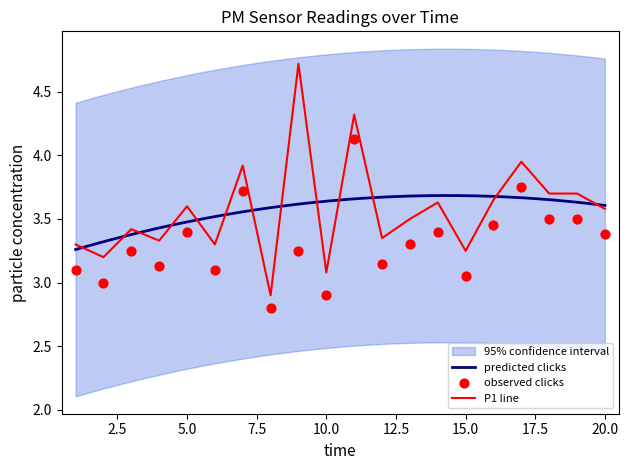

Is it true that P1 line equals 3.6 at 20.0?

True